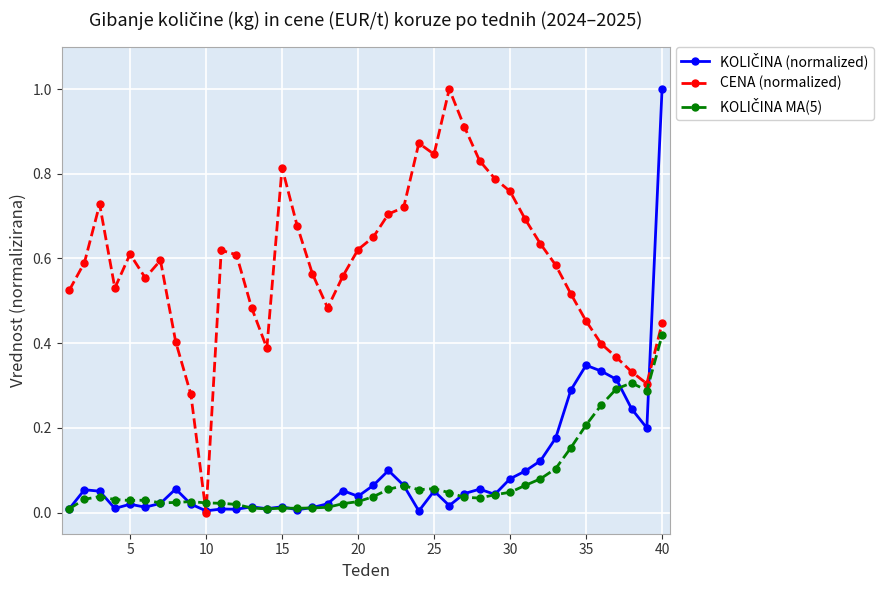

What is the maximum value shown in the chart?

1.0